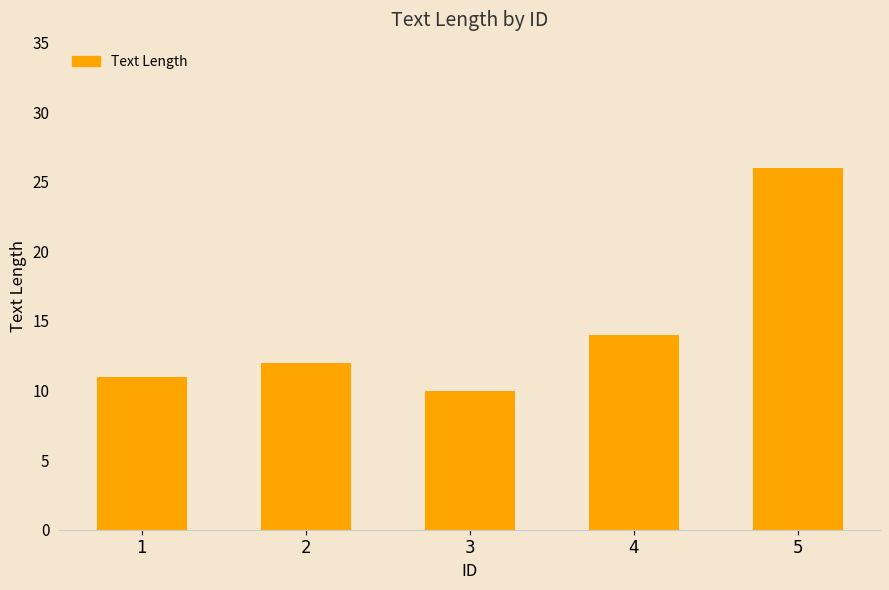

Are the bars horizontal?

No